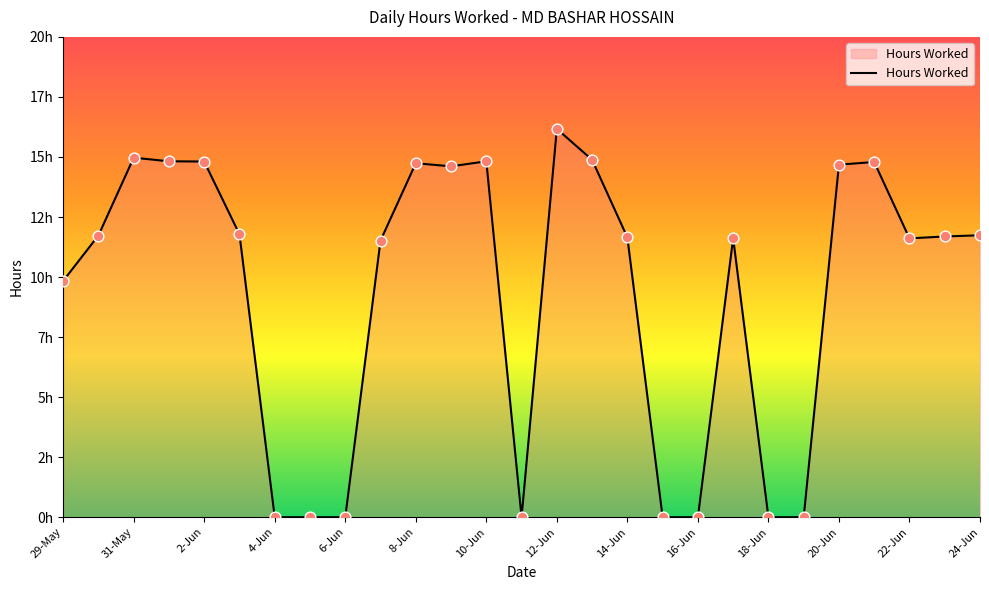

Does the chart have visible grid lines?

No